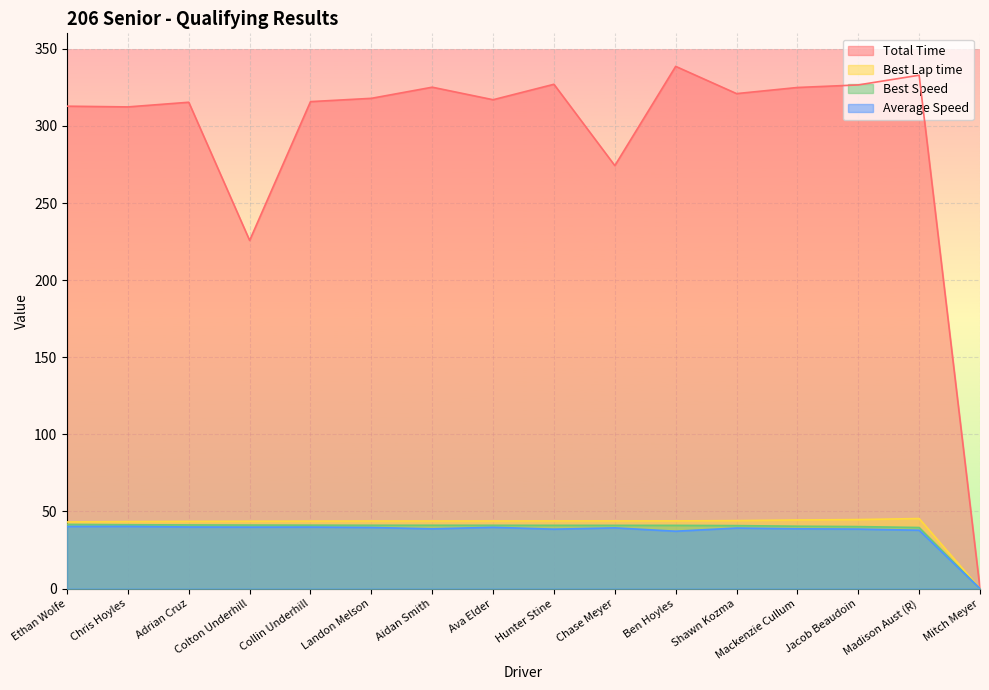

Where is the first local minimum for Average Speed?

Colton Underhill